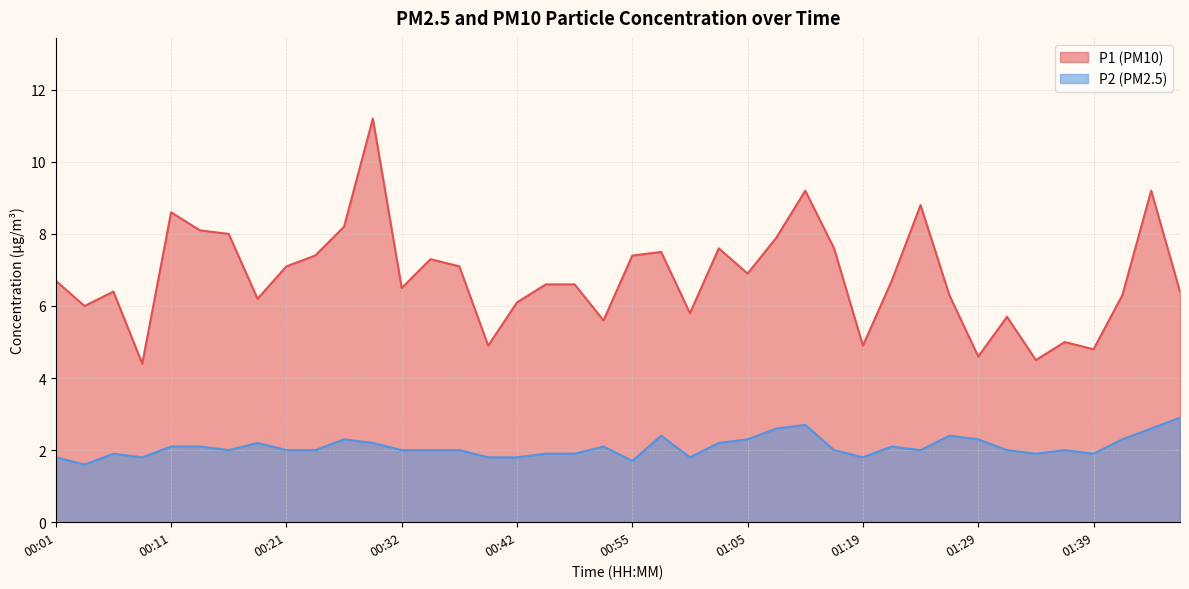

Does the chart display data point markers on the line(s)?

No